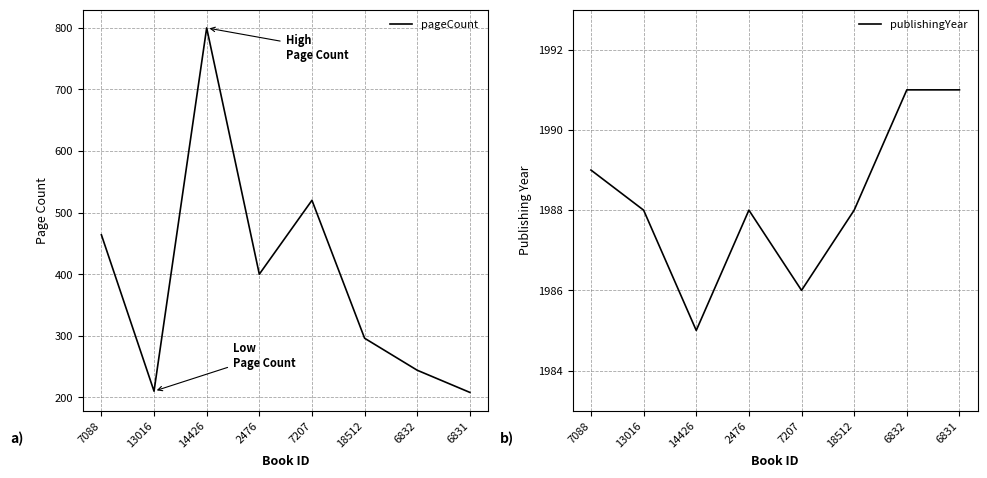

What is the difference between the maximum and minimum values in the pageCount series?

592